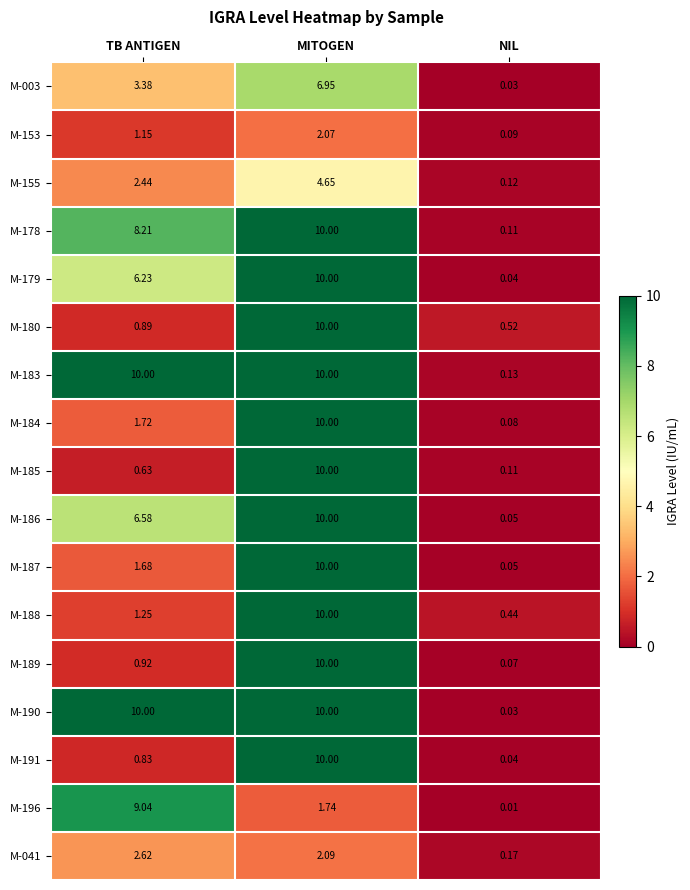

Is the value of M-190 at NIL greater than the value of M-041 at MITOGEN?

No